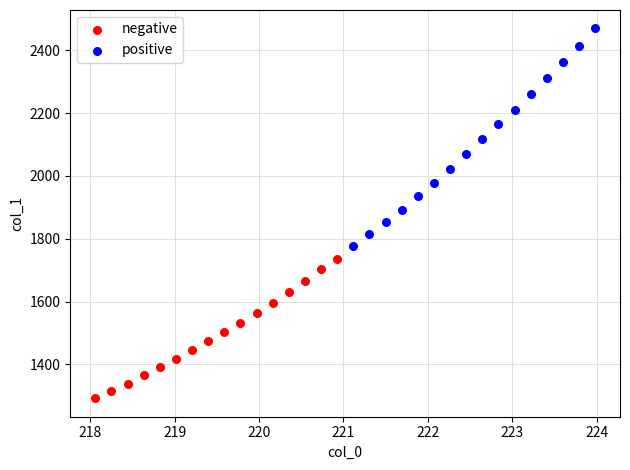

Which series reaches the maximum Y coordinate?

positive